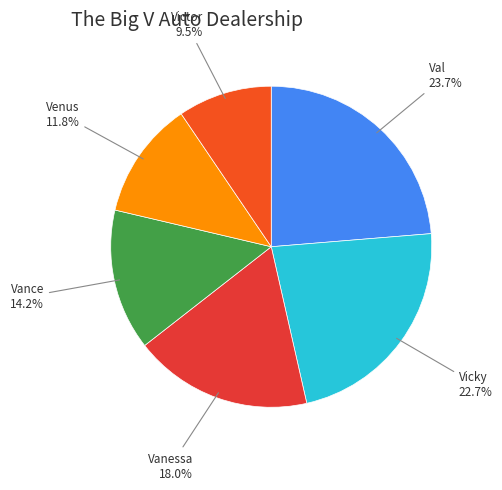

Is there a majority slice in this chart?

No